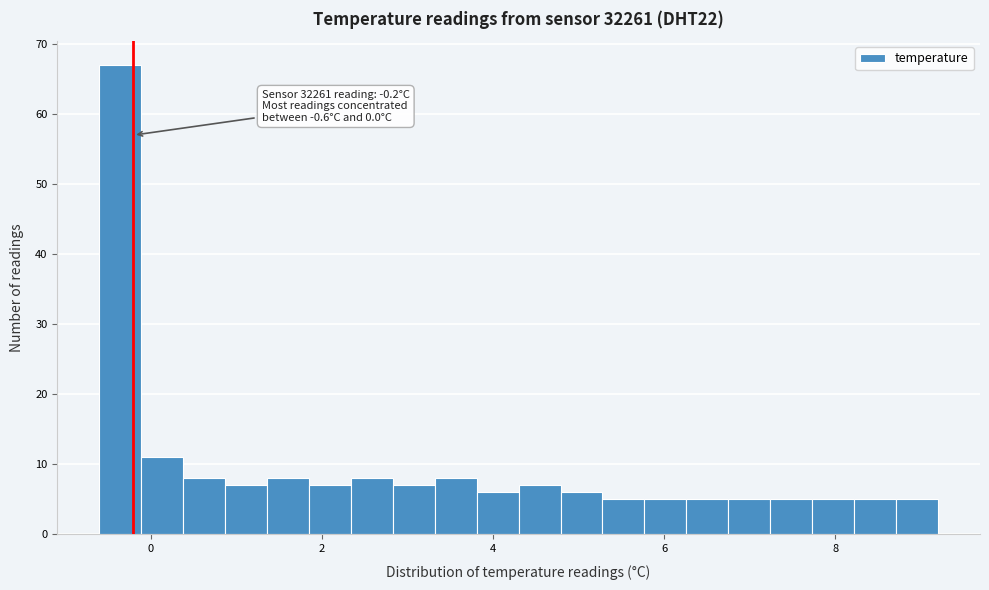

Read against the x-axis, roughly where is the centre of the tallest bar?

-0.4